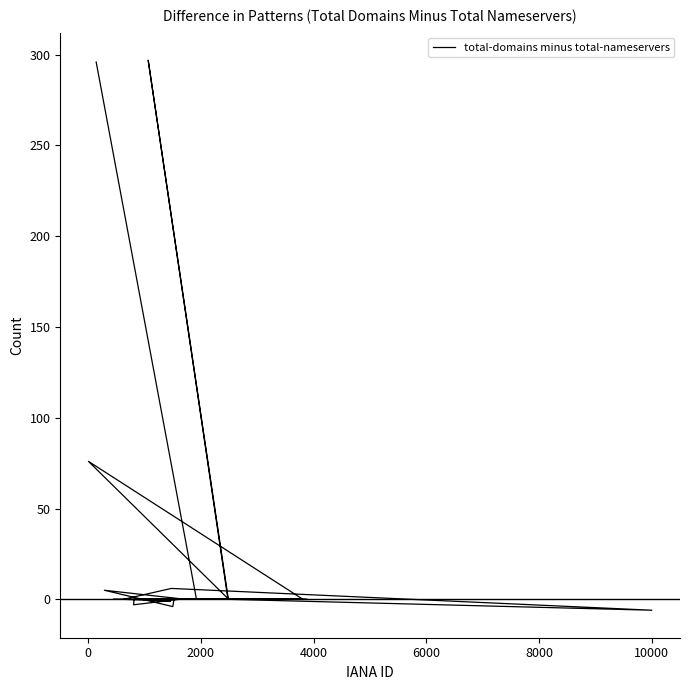

How many interior local peaks (higher than both neighbors) does the data have?

4